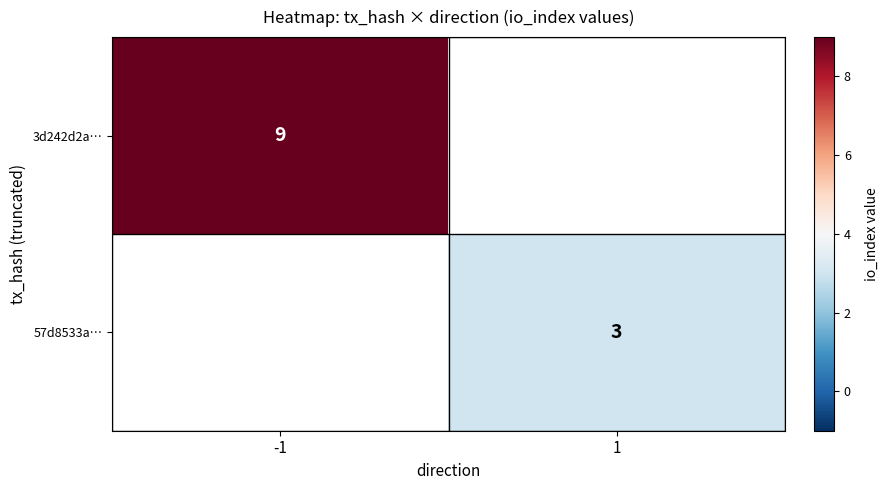

Is it true that 3d242d2a… equals 9 at -1?

True